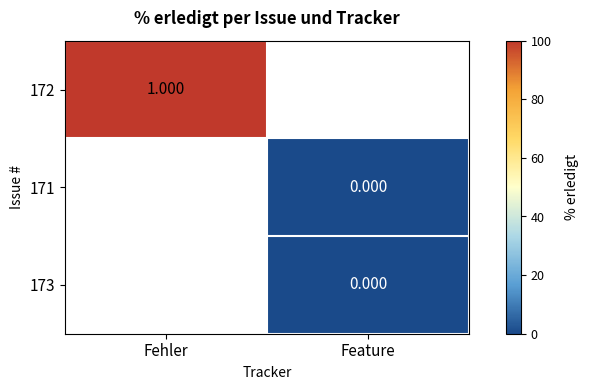

List the labels in order of 171 value, largest first.

Fehler, Feature